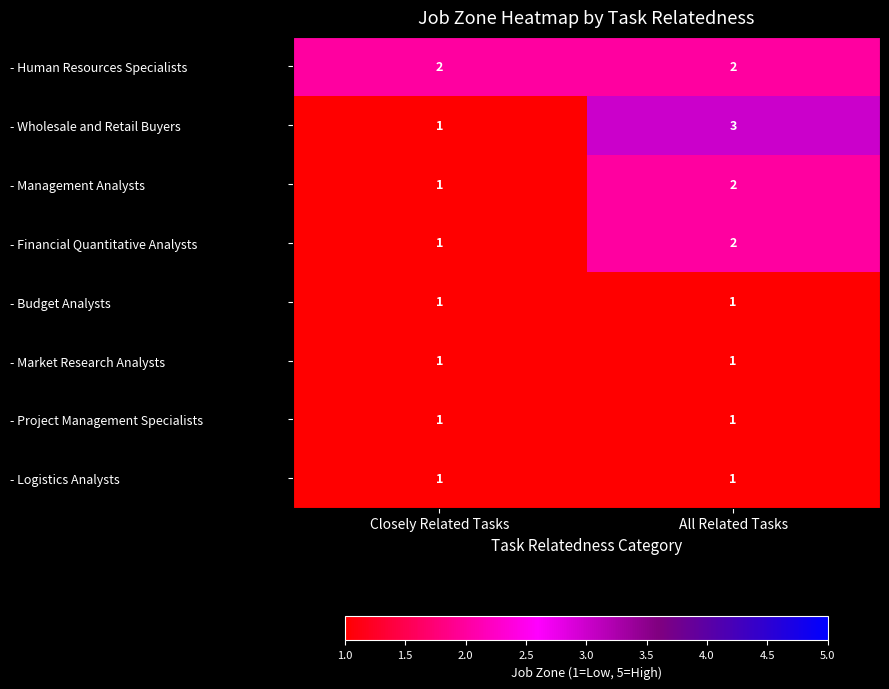

Count the number of categories in the chart.

2